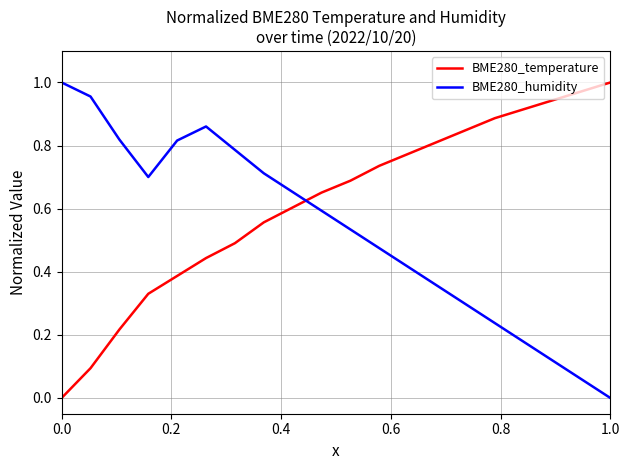

How many intersections are there between BME280_temperature and BME280_humidity?

1